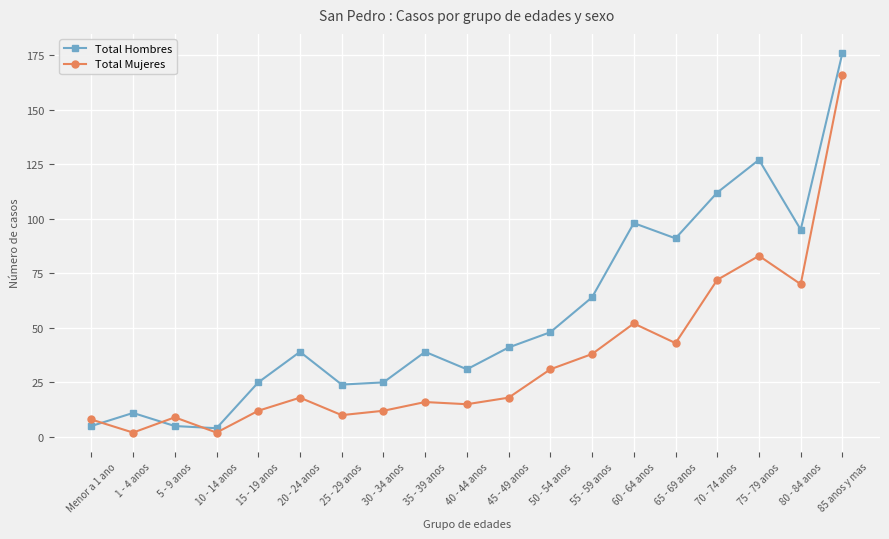

Reading left to right, what are all the values shown in this chart?

Total Hombres: Menor a 1 ano=5	1 - 4 anos=11	5 - 9 anos=5	10 - 14 anos=4	15 - 19 anos=25	20 - 24 anos=39	25 - 29 anos=24	30 - 34 anos=25	35 - 39 anos=39	40 - 44 anos=31	45 - 49 anos=41	50 - 54 anos=48	55 - 59 anos=64	60 - 64 anos=98	65 - 69 anos=91	70 - 74 anos=112	75 - 79 anos=127	80 - 84 anos=95	85 anos y mas=176
Total Mujeres: Menor a 1 ano=8	1 - 4 anos=2	5 - 9 anos=9	10 - 14 anos=2	15 - 19 anos=12	20 - 24 anos=18	25 - 29 anos=10	30 - 34 anos=12	35 - 39 anos=16	40 - 44 anos=15	45 - 49 anos=18	50 - 54 anos=31	55 - 59 anos=38	60 - 64 anos=52	65 - 69 anos=43	70 - 74 anos=72	75 - 79 anos=83	80 - 84 anos=70	85 anos y mas=166